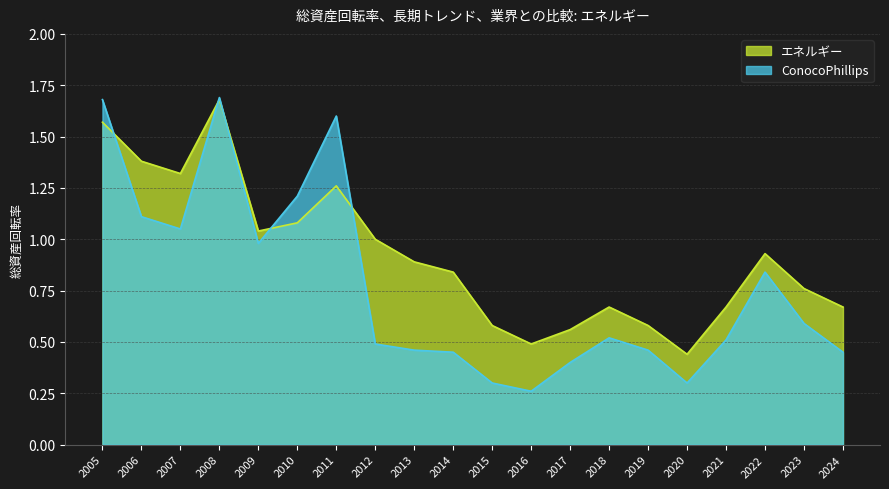

What are all the series names shown in the legend?

エネルギー, ConocoPhillips